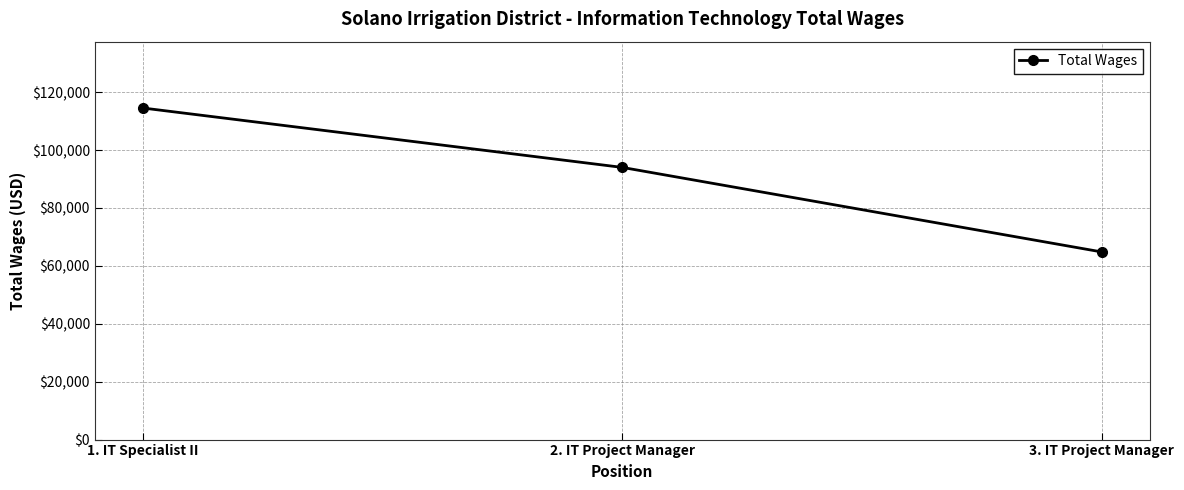

Where does the data first go above 94001?

1. IT Specialist II